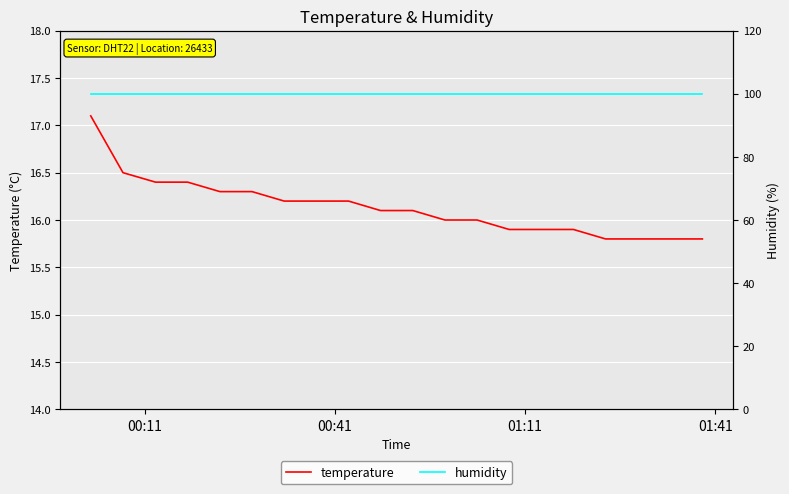

The temperature series shows 6.4 at 6. True or false?

False